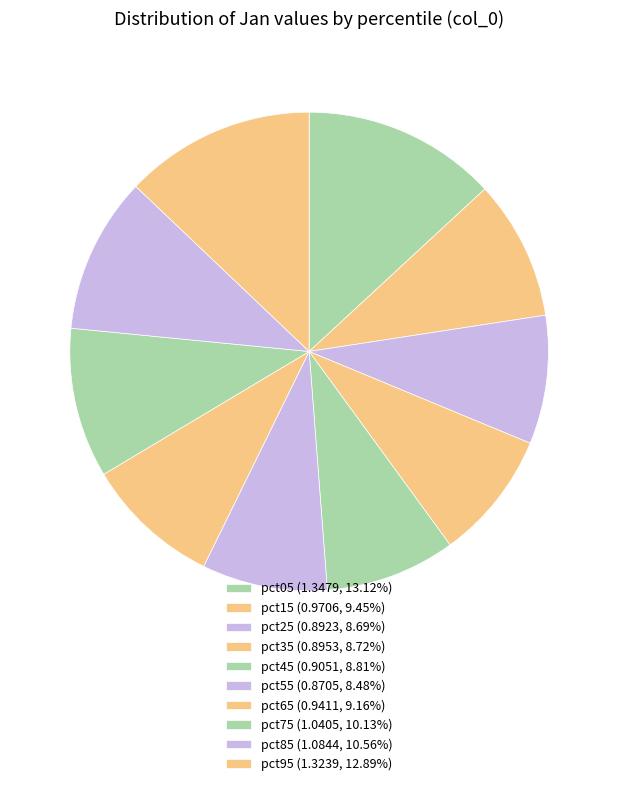

Between pct55 and pct05, which is larger?

pct05